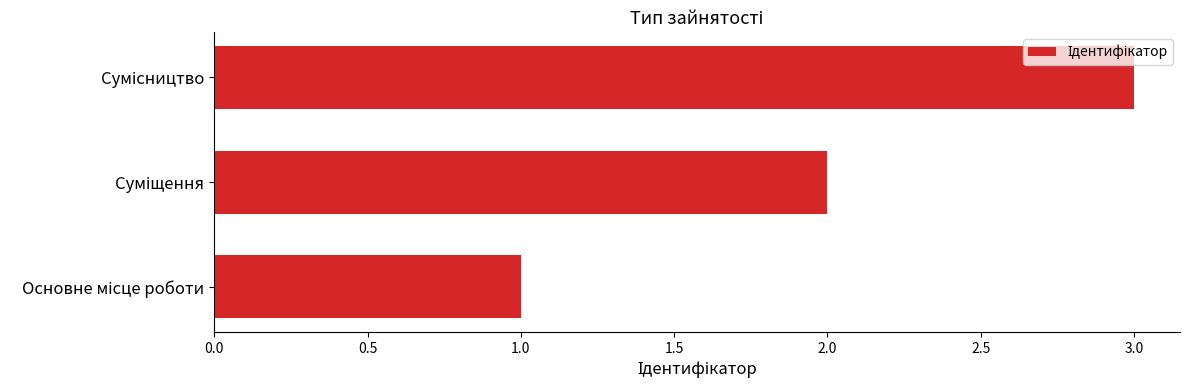

What is the sum of all values?

6